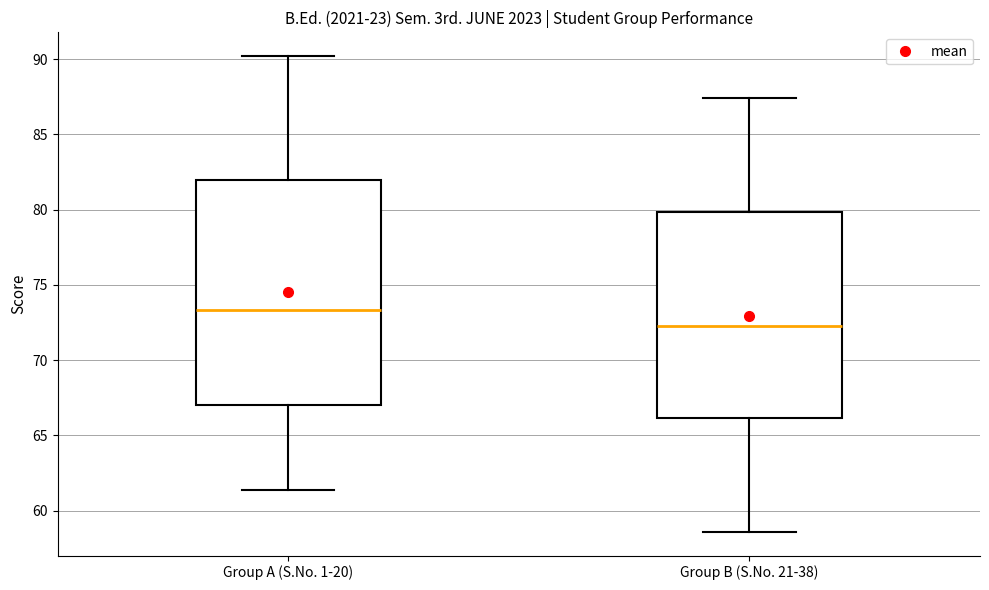

Reading left to right, read every box against the y-axis: the position of its median line, the range the box covers, and the ends of its whiskers. The values are not printed on the chart, so give them approximately, as read against the axis.

Group A (S.No. 1-20): median 73.5, box 67.0 to 82.0, whiskers 61.5 to 90.0
Group B (S.No. 21-38): median 72.5, box 66.0 to 80.0, whiskers 58.5 to 87.5